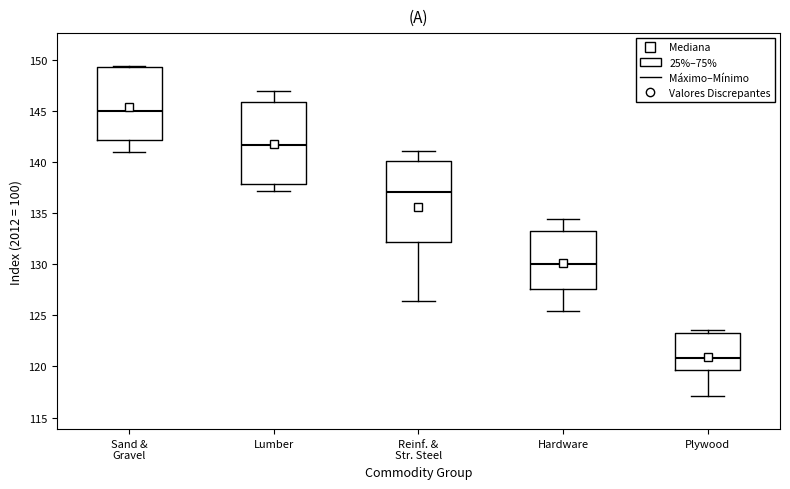

Which box has the highest median line?

Sand & Gravel